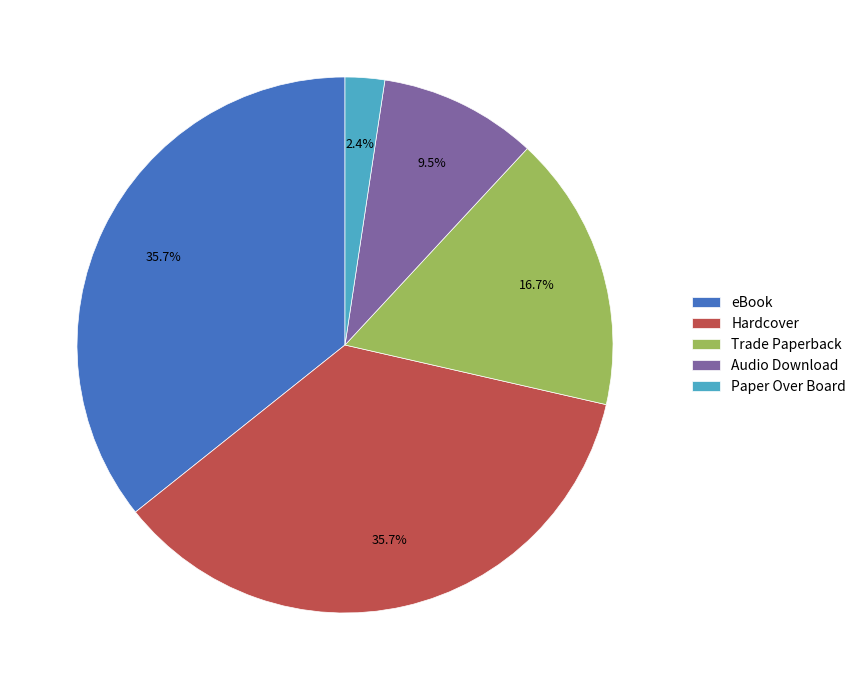

Does Paper Over Board account for over 50% of the chart?

No